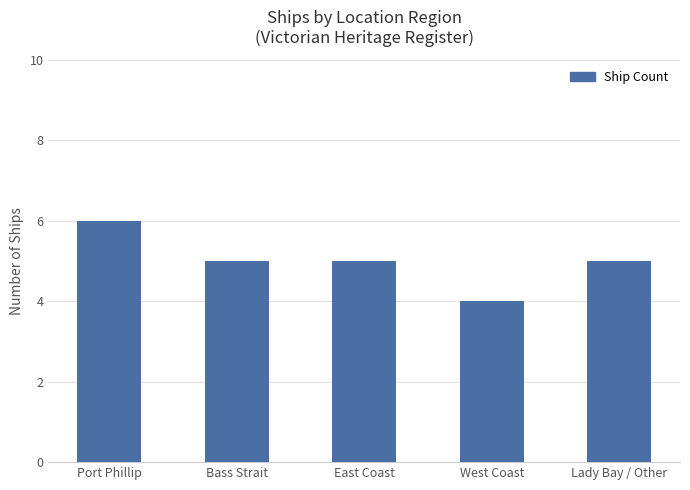

Between Port Phillip and East Coast, which is larger?

Port Phillip